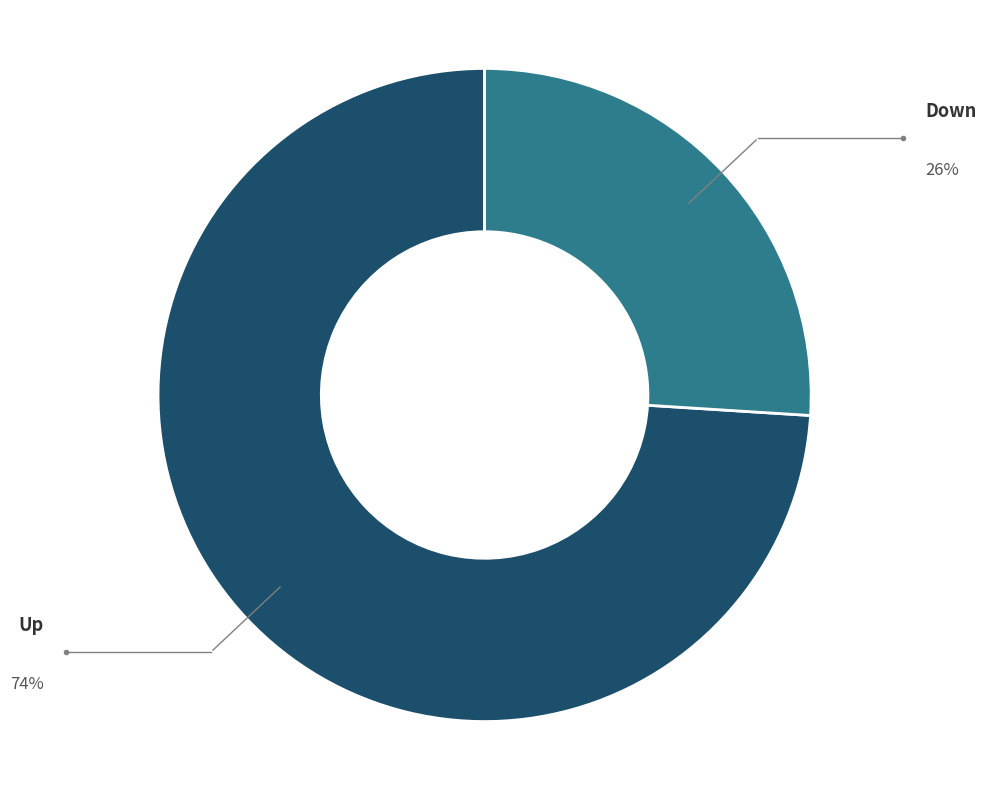

Does any single category account for the majority?

Yes